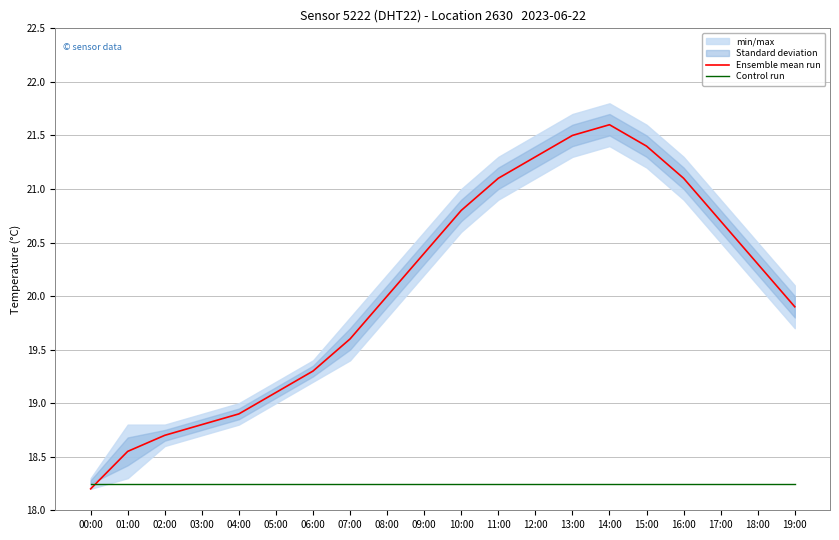

Reading left to right, extract all data points from this chart.

Ensemble mean run: 18.2	18.6	18.7	18.8	18.9	19.1	19.3	19.6	20.0	20.4	20.8	21.1	21.3	21.5	21.6	21.4	21.1	20.7	20.3	19.9
Control run: 18.2	18.2	18.2	18.2	18.2	18.2	18.2	18.2	18.2	18.2	18.2	18.2	18.2	18.2	18.2	18.2	18.2	18.2	18.2	18.2